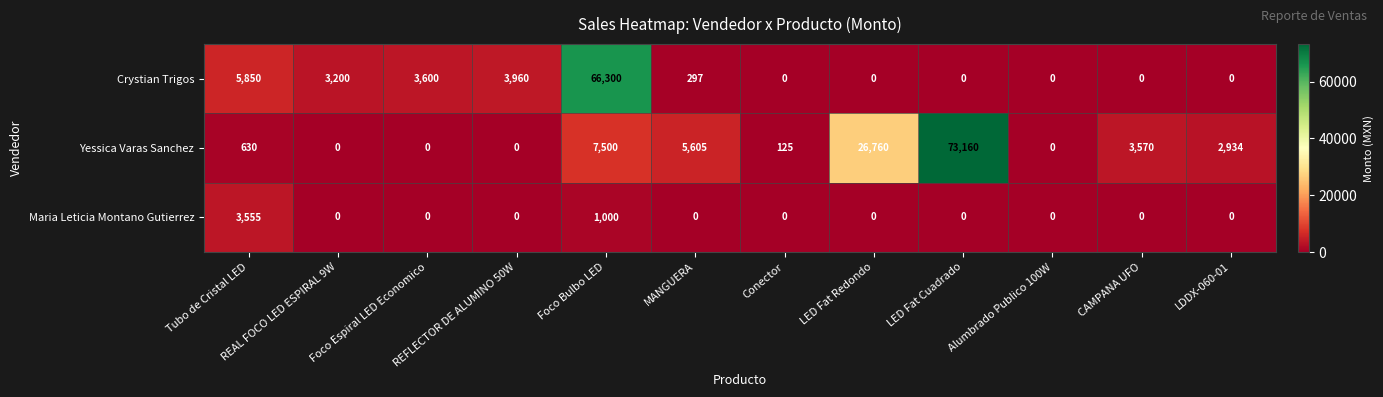

How many data points does each series have?

12